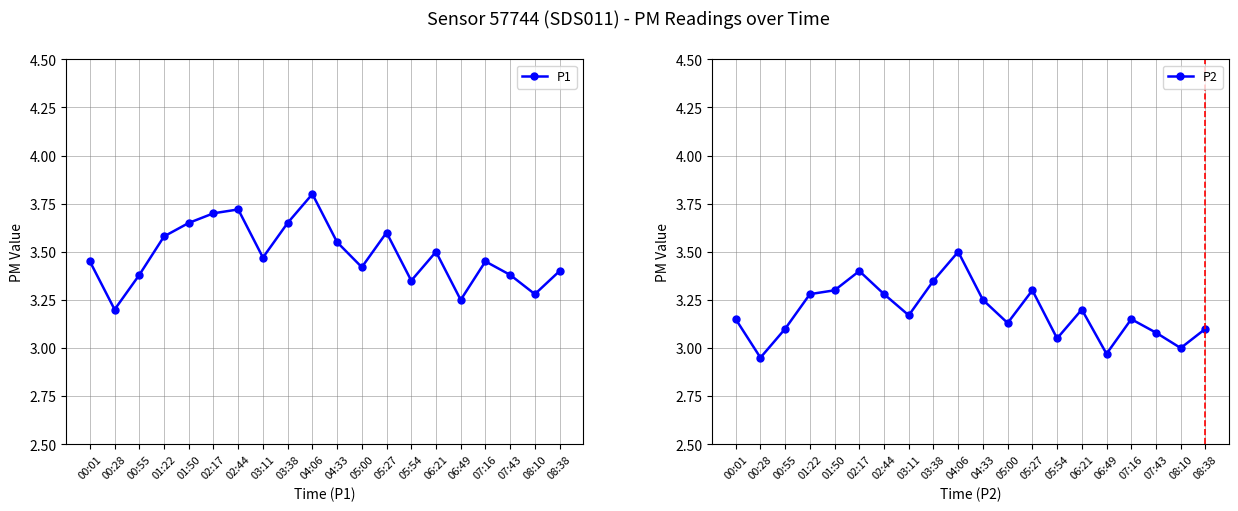

Reading right to left, list all the values displayed in this chart.

P1: 08:38=3.4	08:10=3.3	07:43=3.4	07:16=3.5	06:49=3.2	06:21=3.5	05:54=3.4	05:27=3.6	05:00=3.4	04:33=3.5	04:06=3.8	03:38=3.6	03:11=3.5	02:44=3.7	02:17=3.7	01:50=3.6	01:22=3.6	00:55=3.4	00:28=3.2	00:01=3.5
P2: 08:38=3.1	08:10=3.0	07:43=3.1	07:16=3.1	06:49=3.0	06:21=3.2	05:54=3.0	05:27=3.3	05:00=3.1	04:33=3.2	04:06=3.5	03:38=3.4	03:11=3.2	02:44=3.3	02:17=3.4	01:50=3.3	01:22=3.3	00:55=3.1	00:28=3.0	00:01=3.1